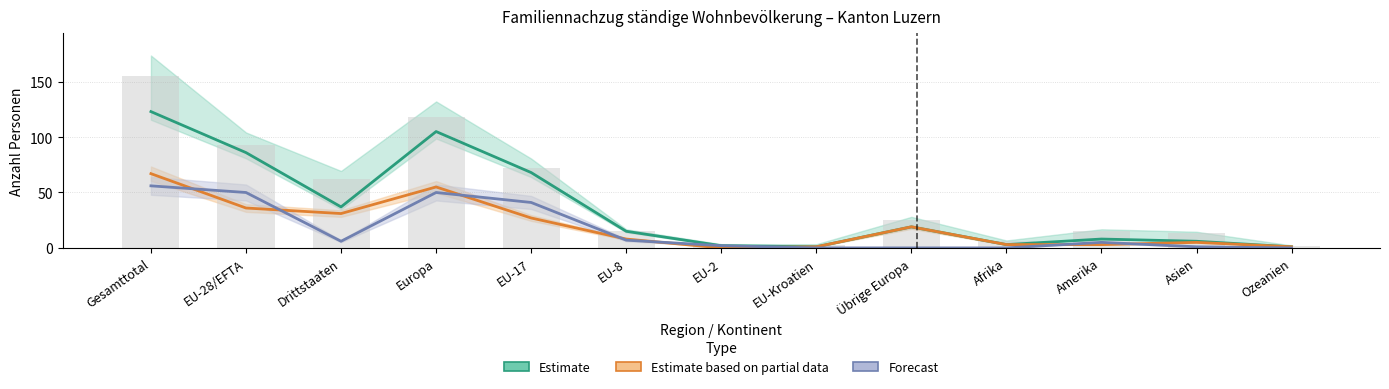

At which label does Total (bars) first exceed 15?

Gesamttotal